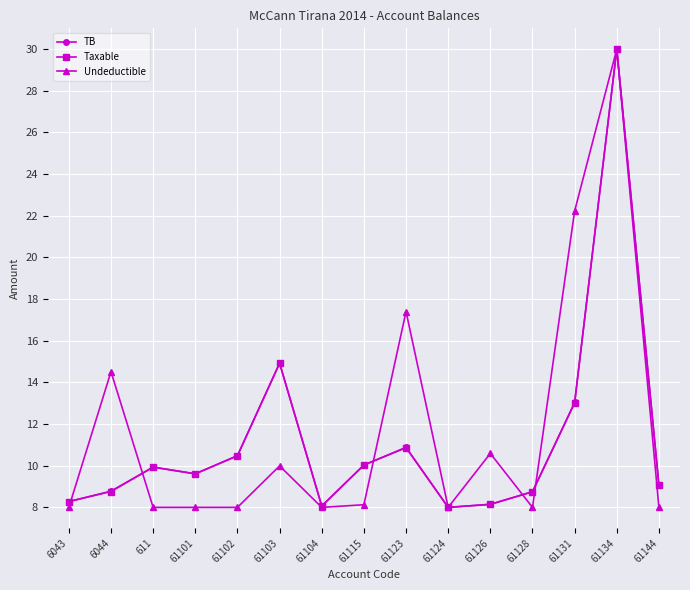

What position from the right is 61126?

5